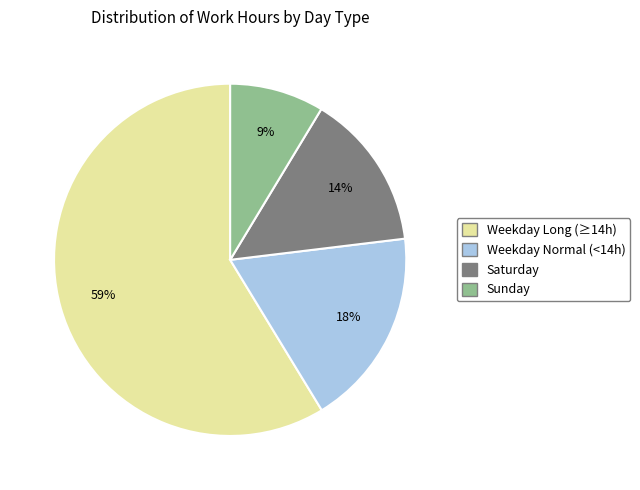

Does any single category account for the majority?

Yes